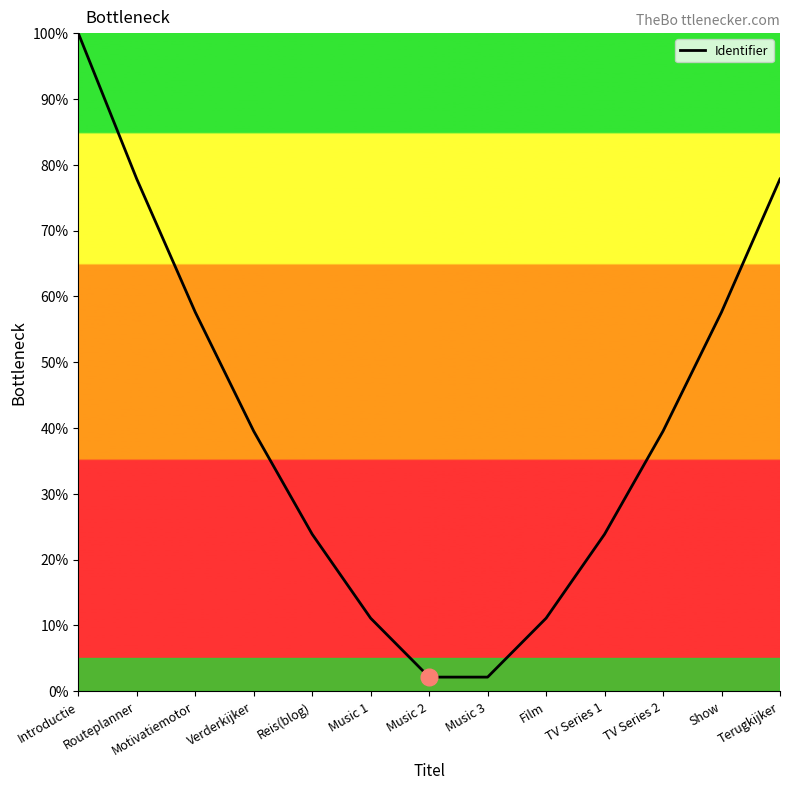

The chart shows a value of 57.6 at Motivatiemotor. True or false?

True